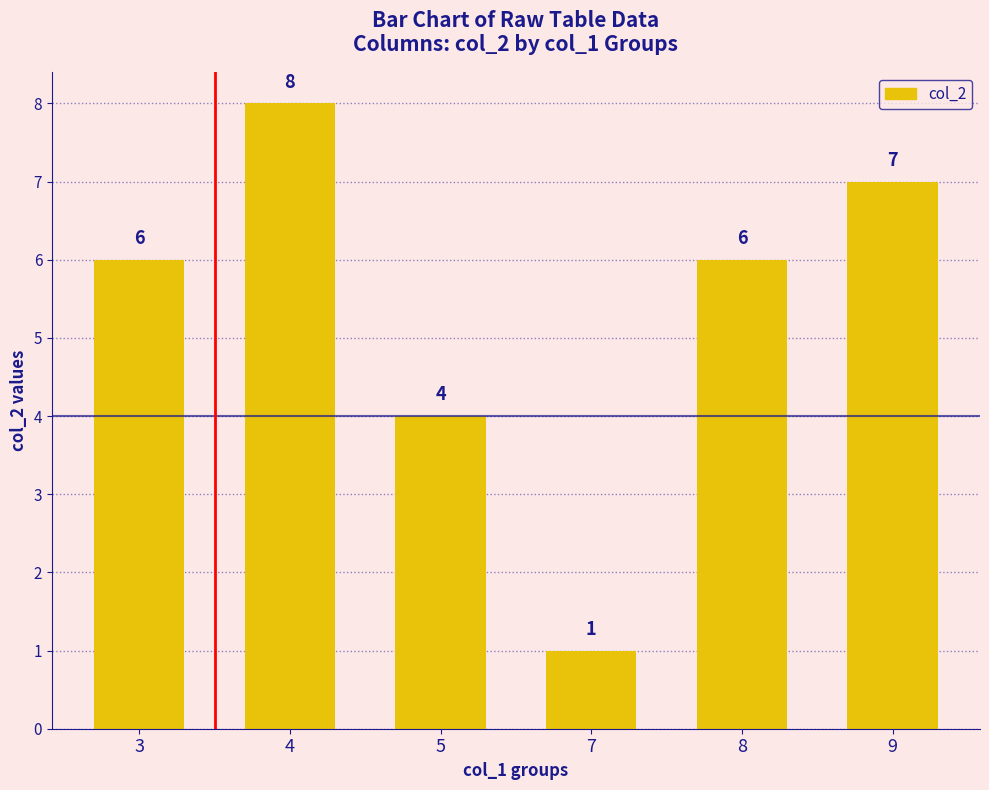

How many values are below 6?

2